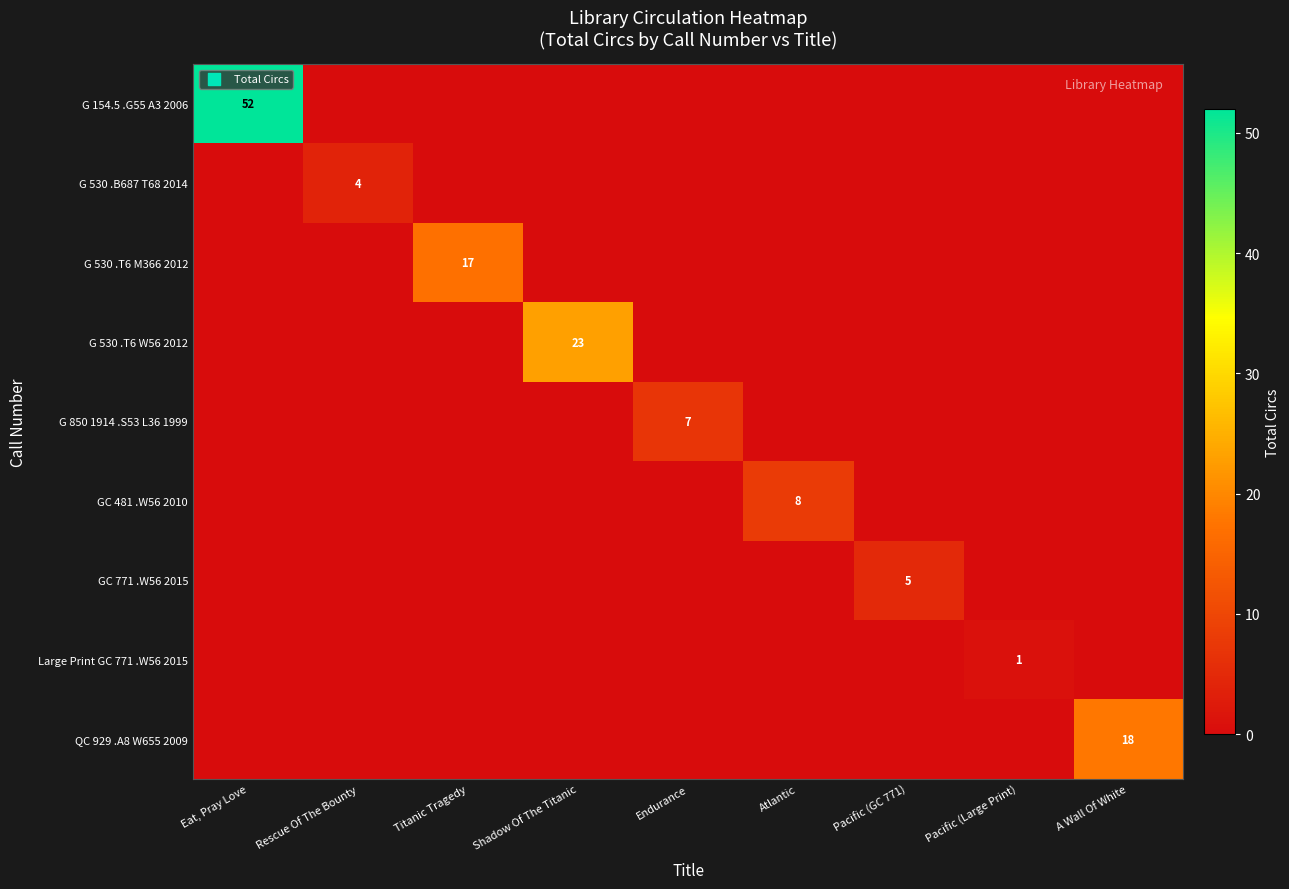

The value of G 530 .B687 T68 2014 at Rescue Of The Bounty is 6. True or false?

False